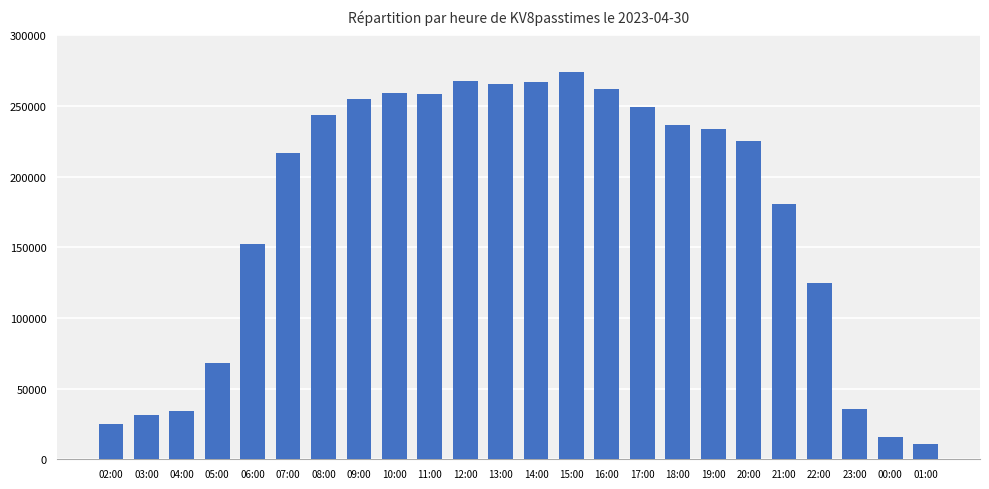

Is it true that the value at 17:00 is 249524?

True